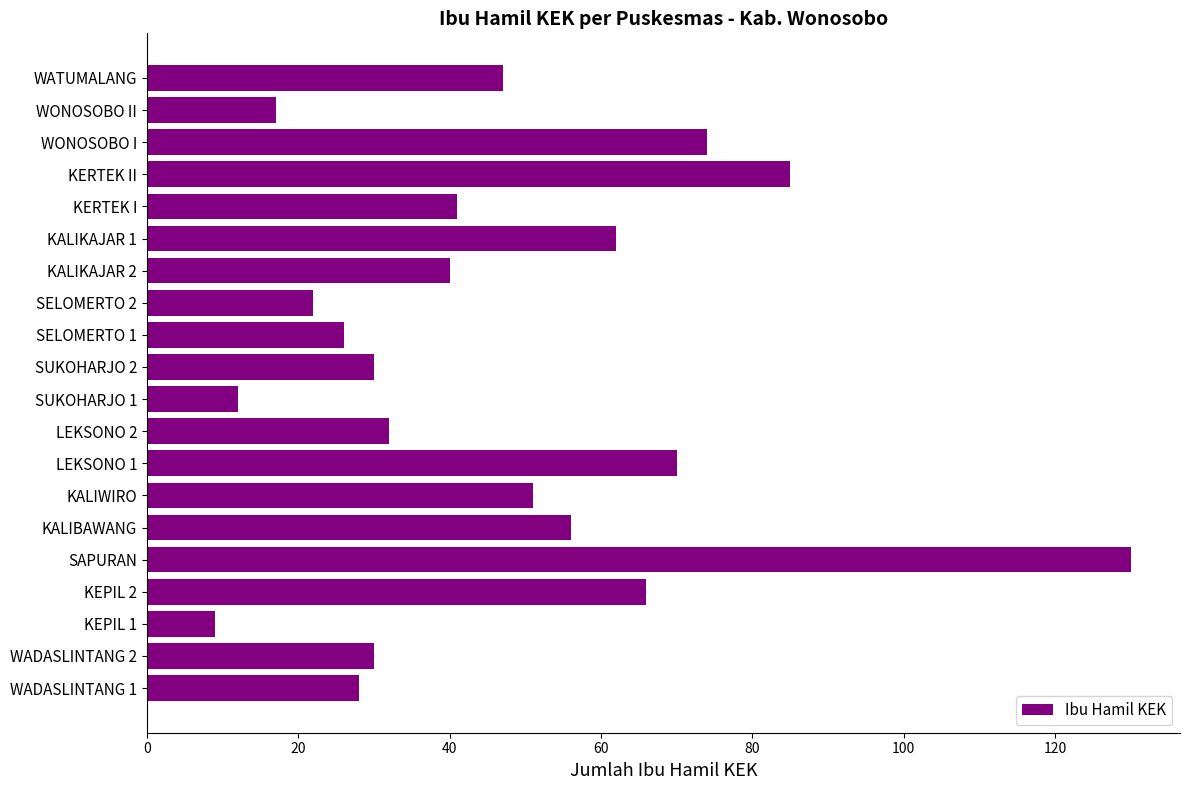

What is the change in value from KEPIL 2 to SUKOHARJO 1?

-54